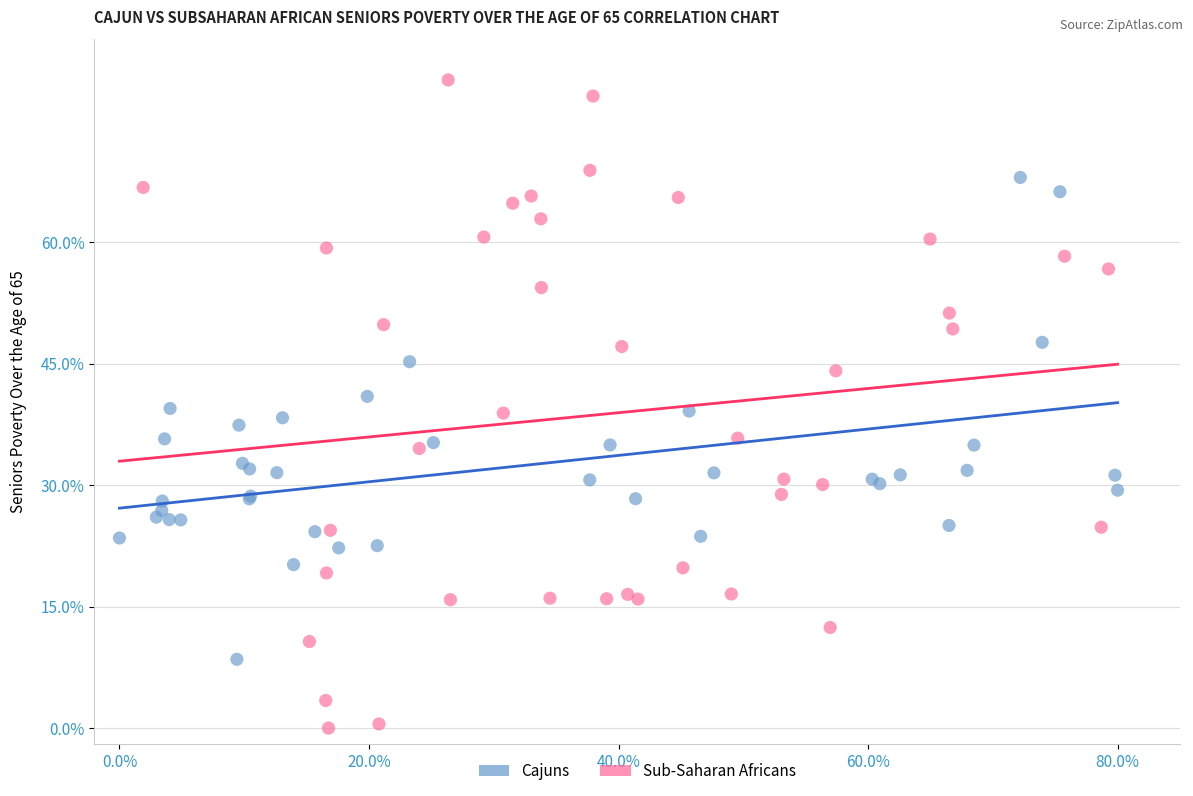

Which series reaches the minimum Y coordinate?

Sub-Saharan Africans